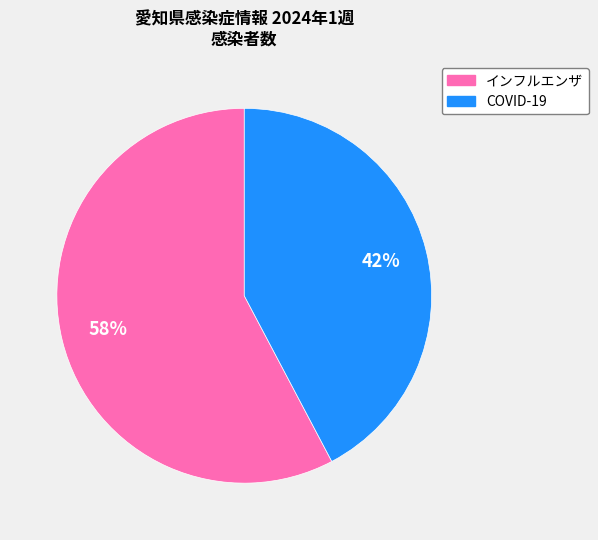

Between COVID-19 and インフルエンザ, which is larger?

インフルエンザ